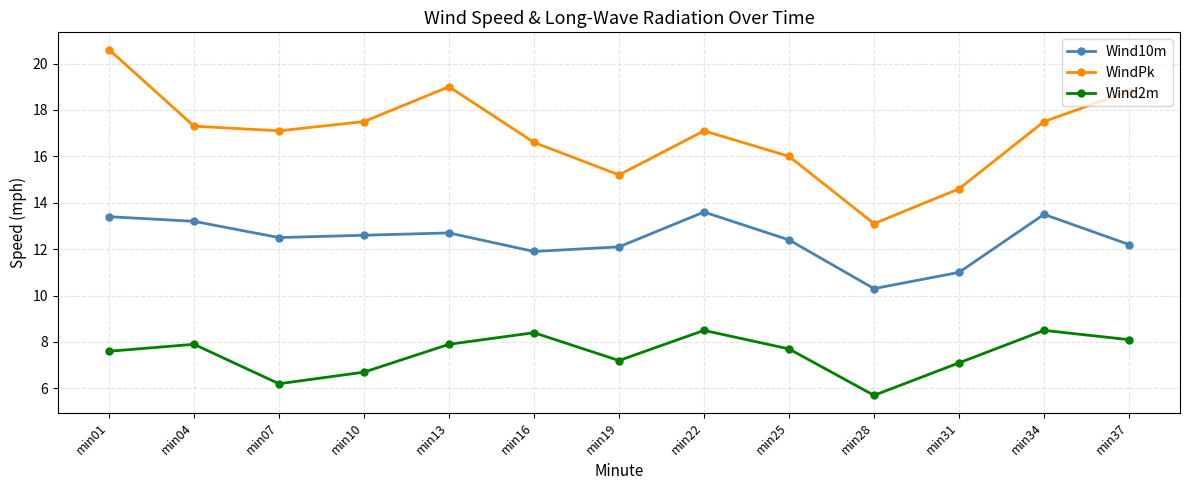

Where is Wind10m nearest to the value 11?

min31